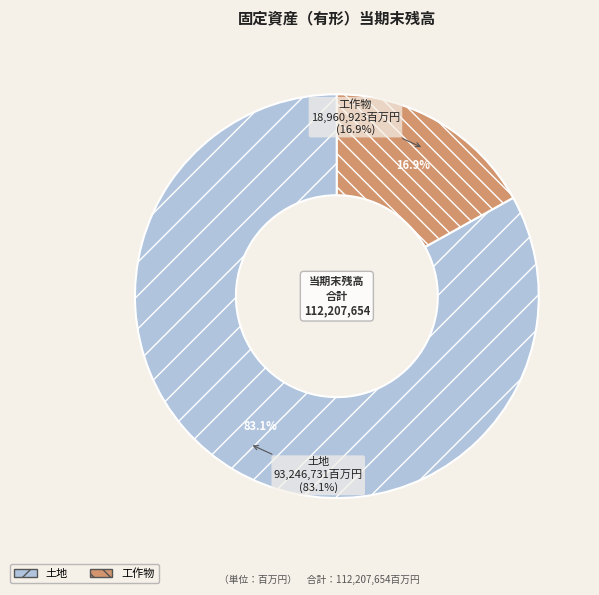

Count the number of slices in the pie.

2